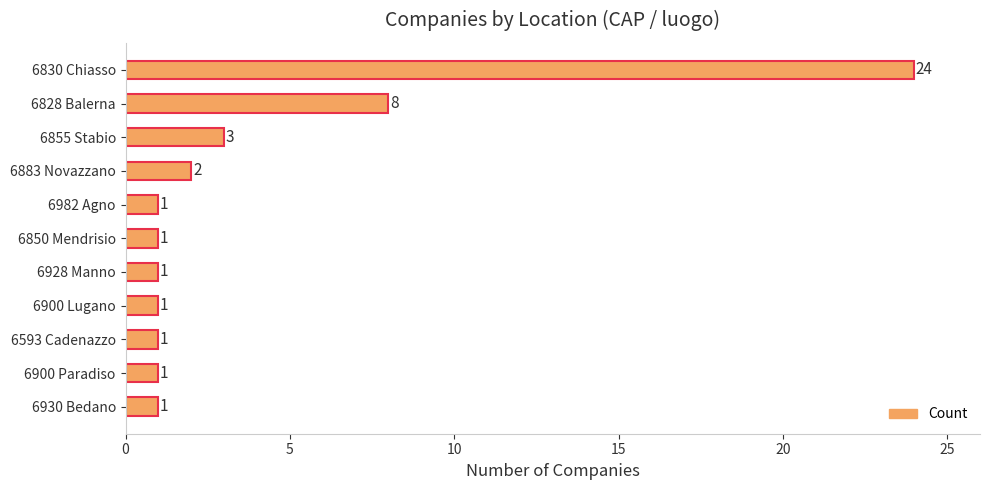

True or false: the data shows 1 at 6930 Bedano.

True